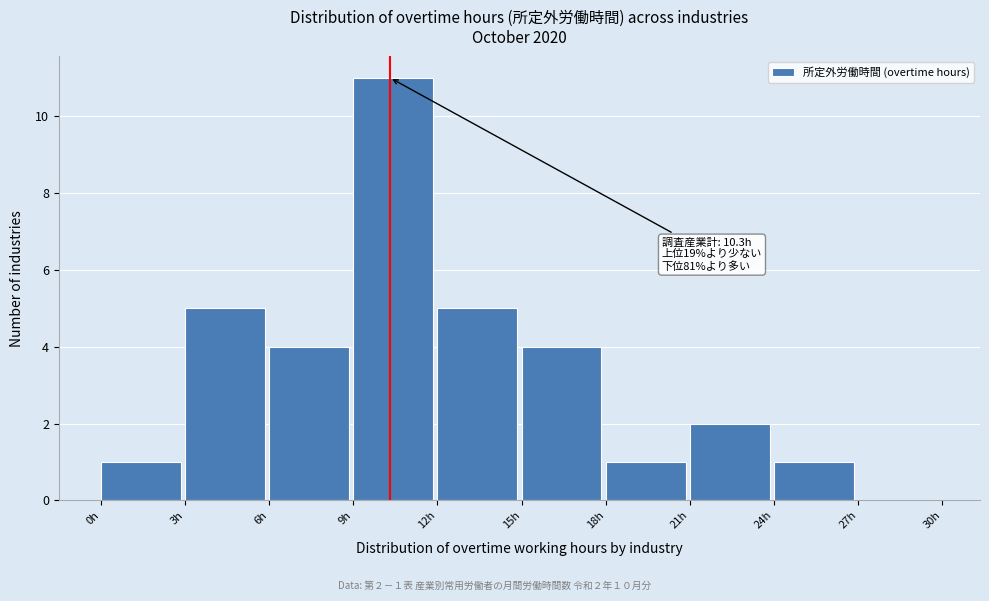

Over which range of the x-axis is the bar tallest?

9 to 12